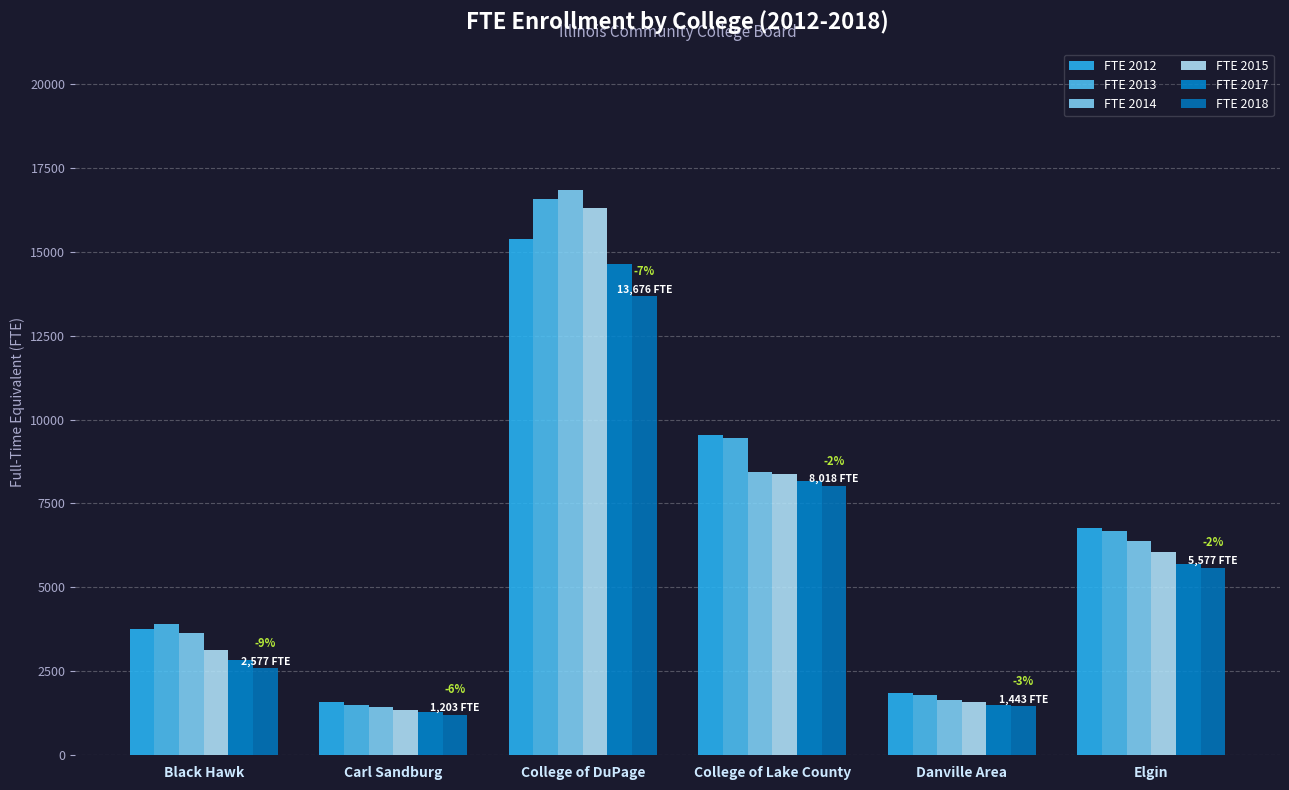

Between Carl Sandburg and Elgin, which series saw the biggest shift?

FTE 2012